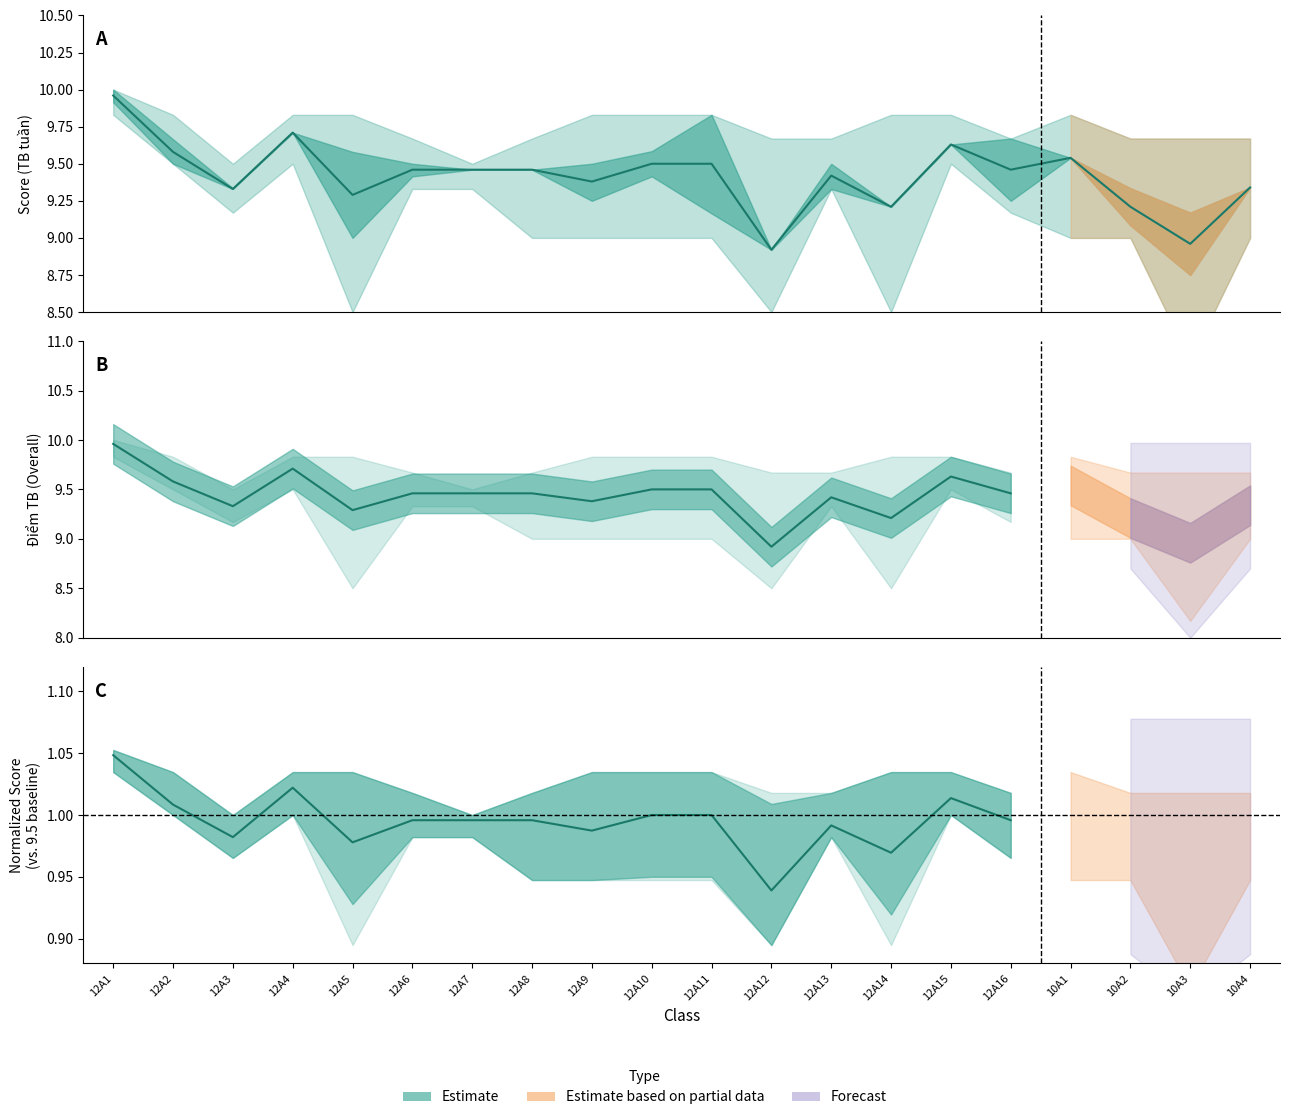

How many lines are shown in the chart?

1